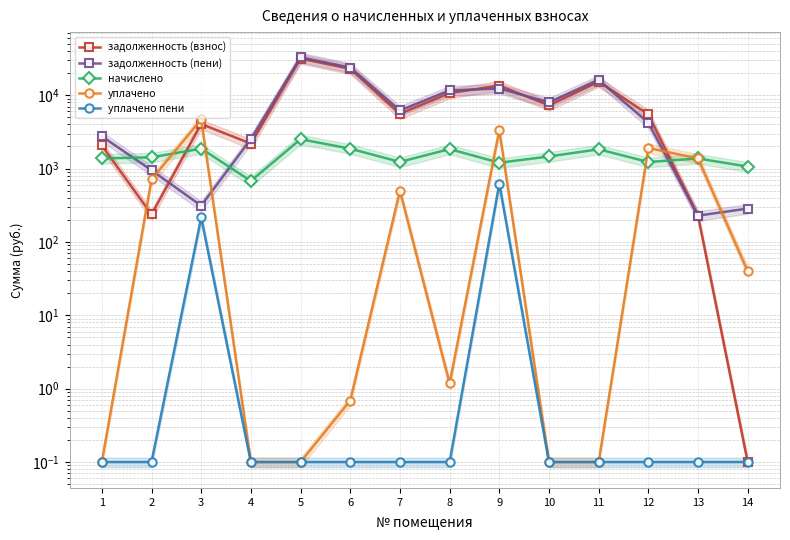

Reading right to left, transcribe all the data shown in this chart.

задолженность (взнос): 14=0.1	13=227.6	12=5496.1	11=15255.9	10=7271.0	9=13523.6	8=10695.0	7=5581.6	6=22895.1	5=31629.6	4=2189.8	3=4045.1	2=237.2	1=2066.7
задолженность (пени): 14=285.2	13=228.2	12=4199.9	11=16172.4	10=8002.2	9=12344.0	8=11616.1	7=6197.8	6=23828.5	5=32887.4	4=2529.1	3=312.0	2=949.0	1=2755.0
начислено: 14=1064.7	13=1372.8	12=1228.5	11=1833.0	10=1462.5	9=1201.2	8=1844.7	7=1232.4	6=1868.1	5=2515.5	4=678.6	3=1872.0	2=1423.5	1=1376.7
уплачено: 14=40.0	13=1373.4	12=1910.5	11=0.1	10=0.1	9=3360.4	8=1.2	7=500.0	6=0.7	5=0.1	4=0.1	3=4669.1	2=711.8	1=0.1
уплачено пени: 14=0.1	13=0.1	12=0.1	11=0.1	10=0.1	9=622.8	8=0.1	7=0.1	6=0.1	5=0.1	4=0.1	3=215.9	2=0.1	1=0.1